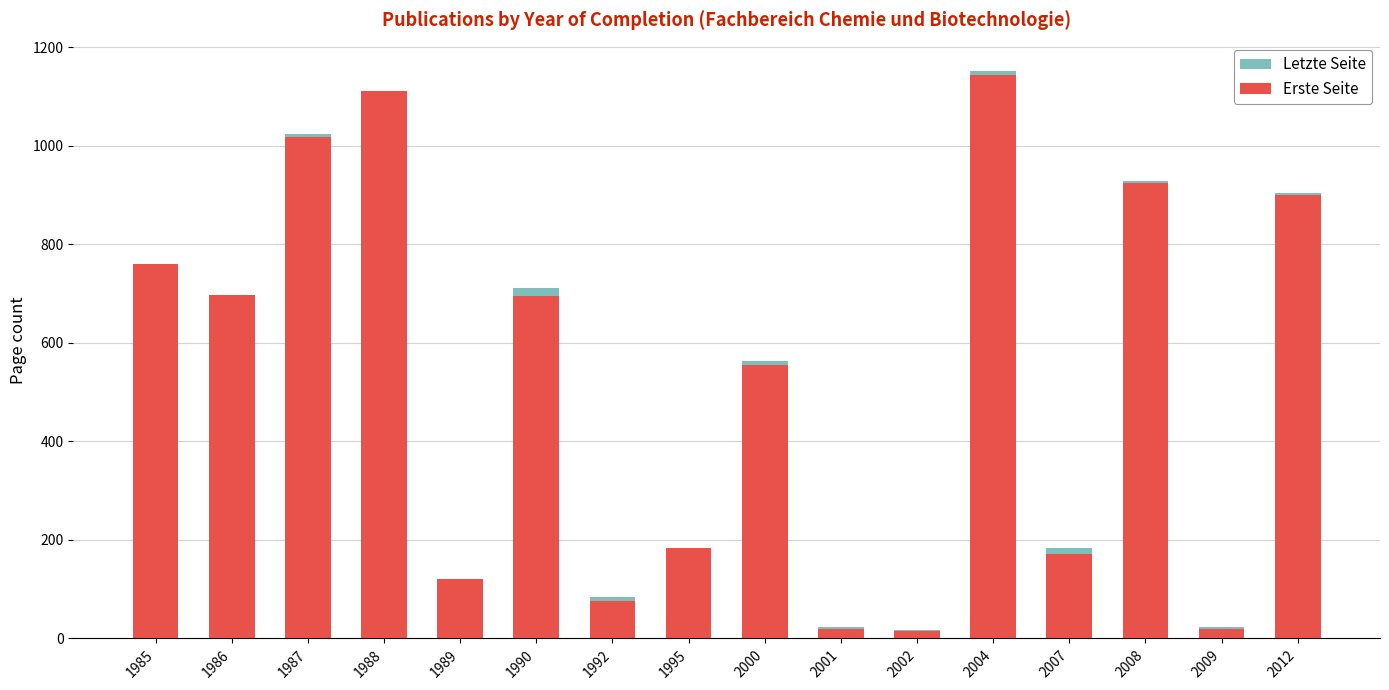

What is the difference between the Letzte Seite values at 1985 and 2004?

1152